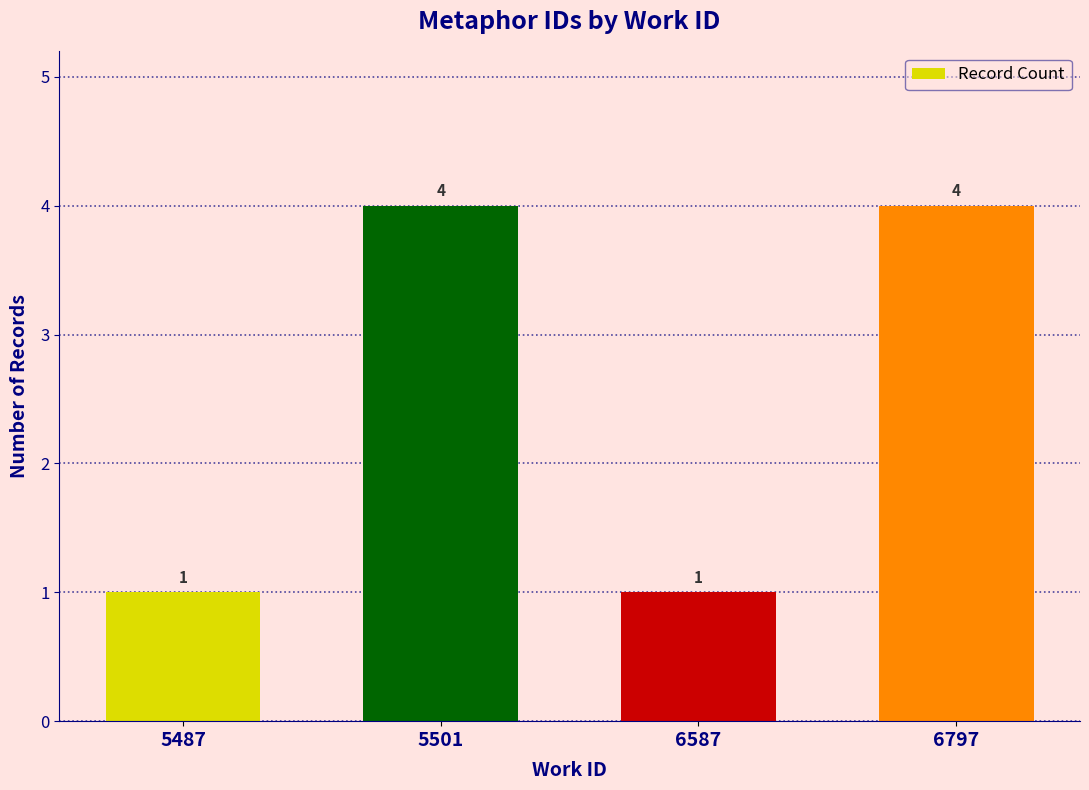

What is the maximum value shown in the chart?

4